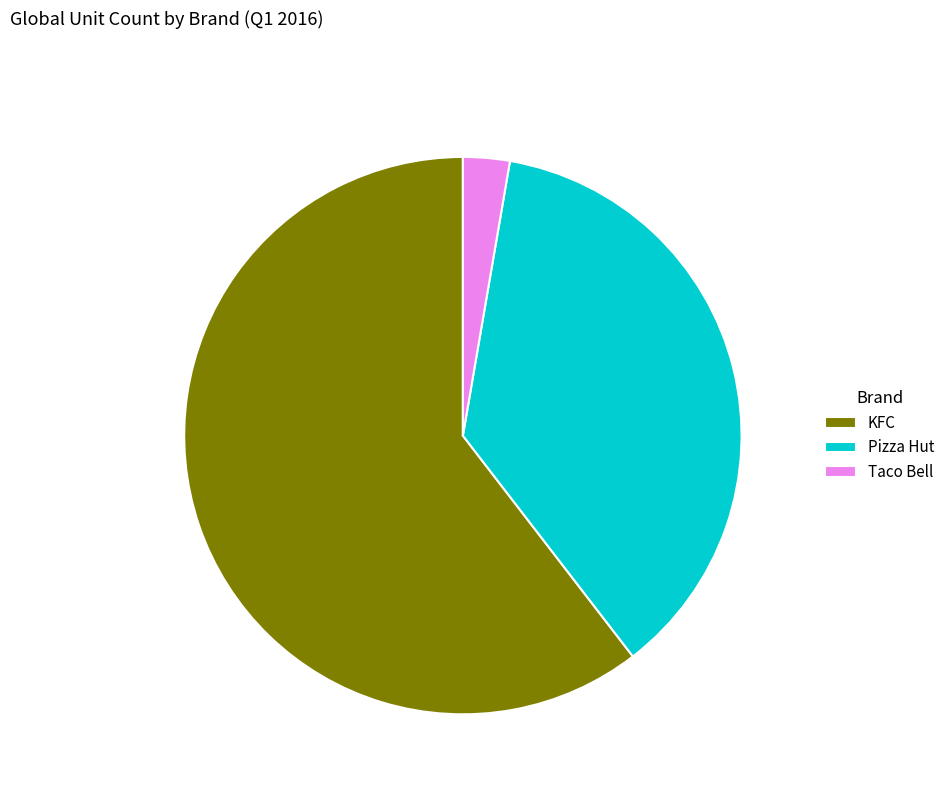

Between Pizza Hut and KFC, which is larger?

KFC